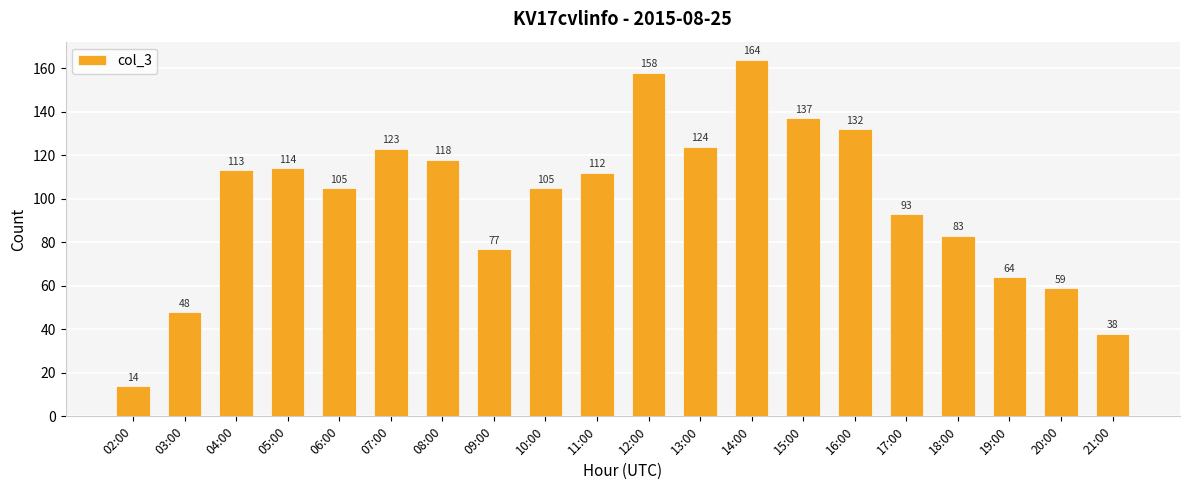

What is the label of the 9th bar from the right?

13:00